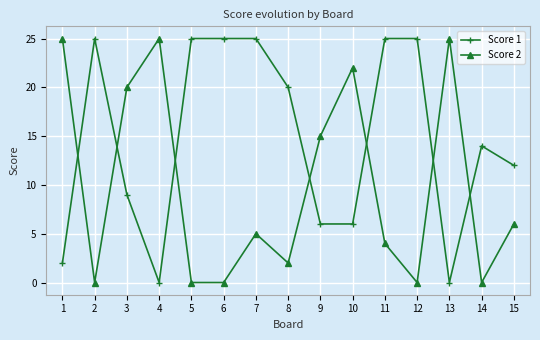

Does the chart have visible grid lines?

Yes